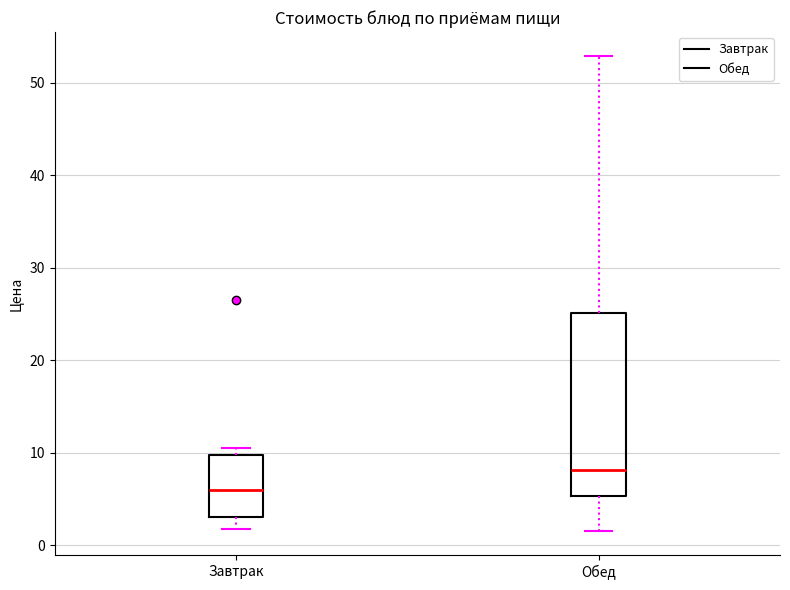

Reading left to right, read every box against the y-axis: the position of its median line, the range the box covers, and the ends of its whiskers. The values are not printed on the chart, so give them approximately, as read against the axis.

Завтрак: median 6, box 3 to 10, whiskers 2 to 11
Обед: median 8, box 5 to 25, whiskers 2 to 53